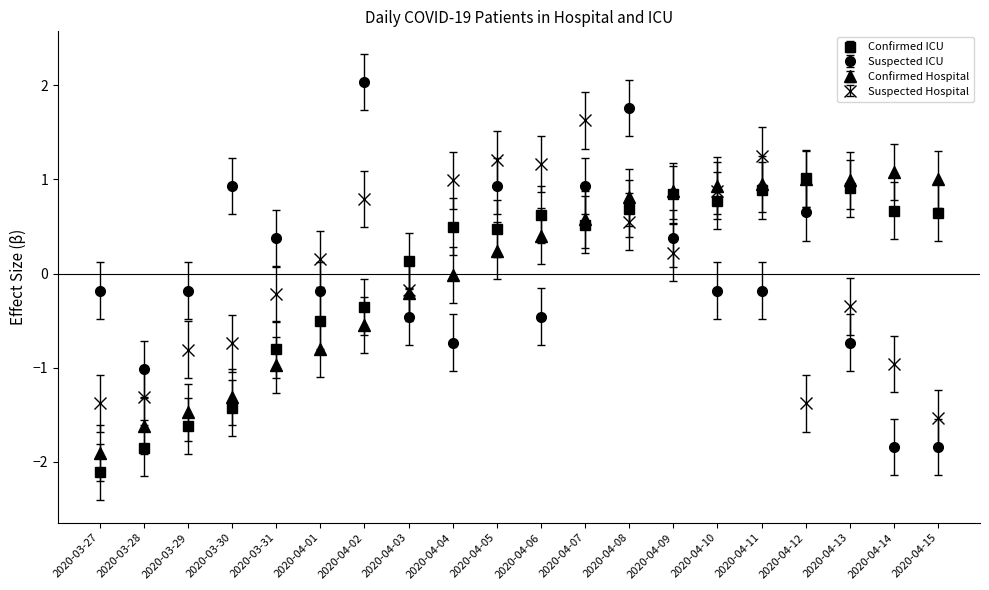

Is this an area chart (filled region under the line)?

No